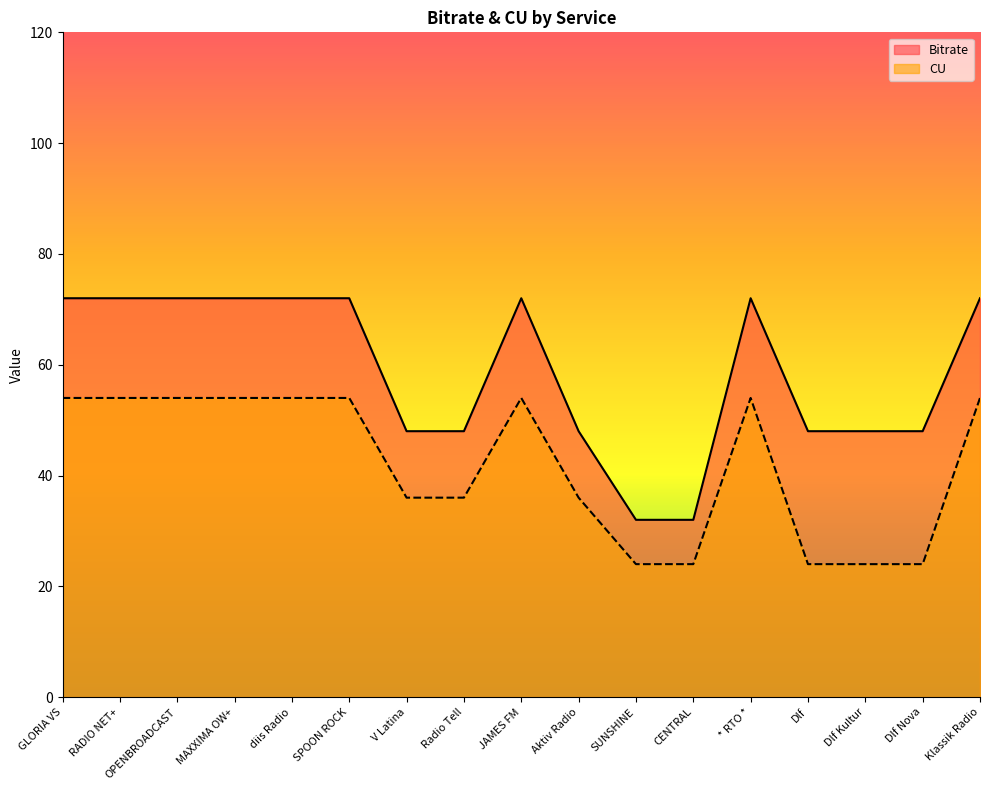

True or false: CU and Bitrate intersect in this chart.

False